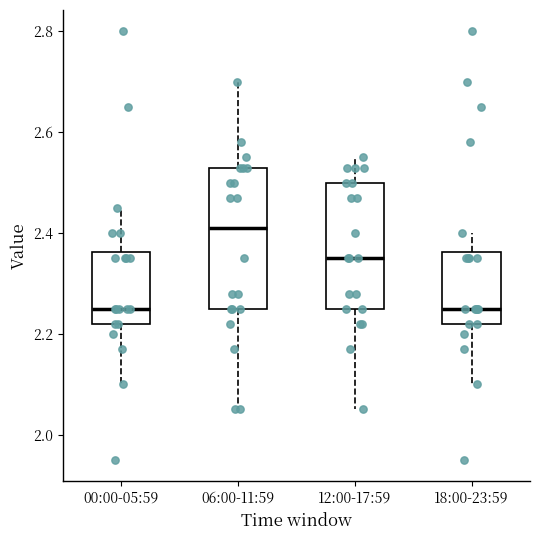

Comparing the boxes themselves (not the whiskers), which one is the tallest?

06:00-11:59